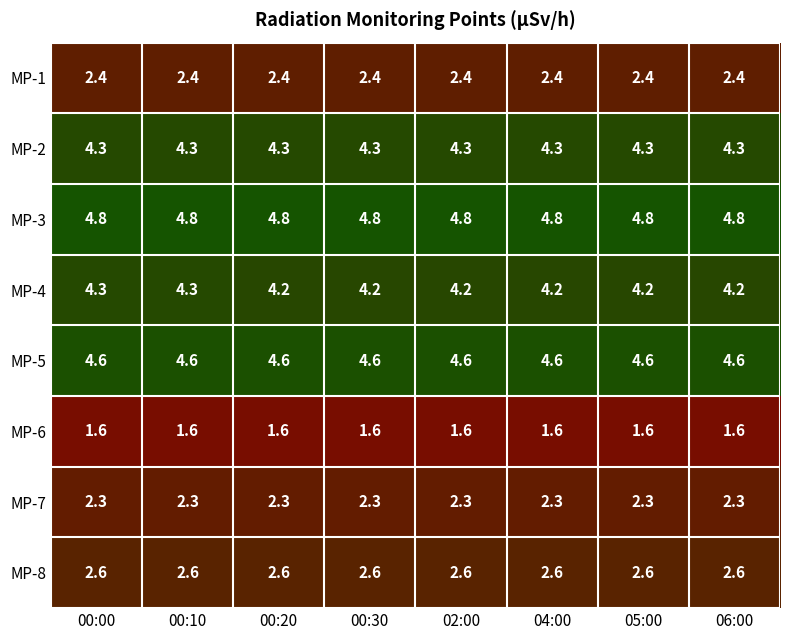

The MP-7 series shows 2.3 at 04:00. True or false?

True